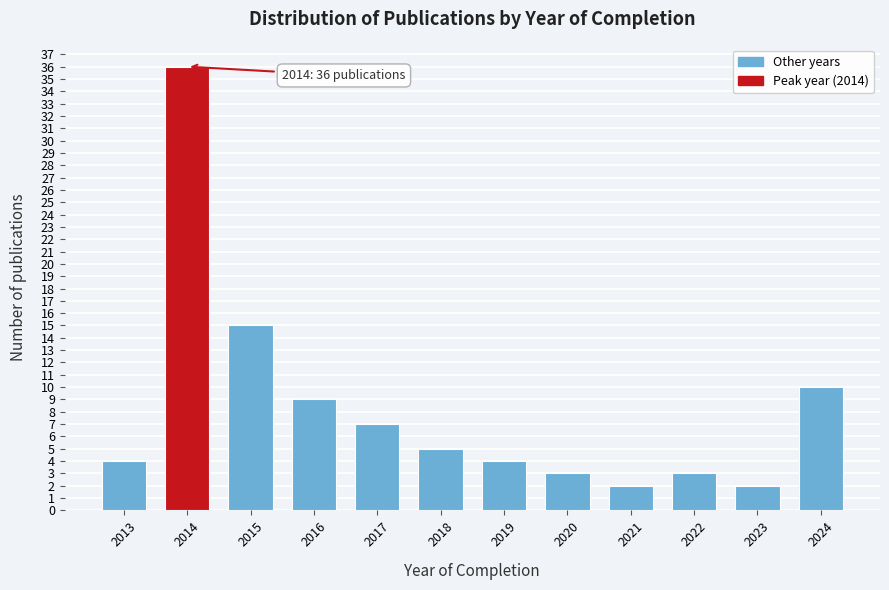

Reading left to right, what are all the values shown in this chart?

4	36	15	9	7	5	4	3	2	3	2	10